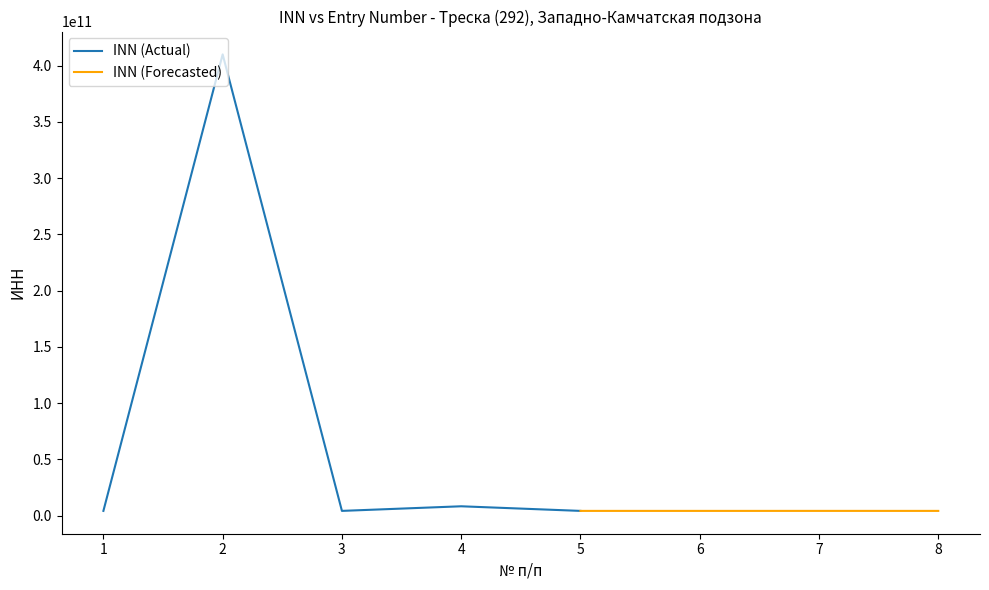

How many data points in Entry Number (Forecasted) are above 5?

3